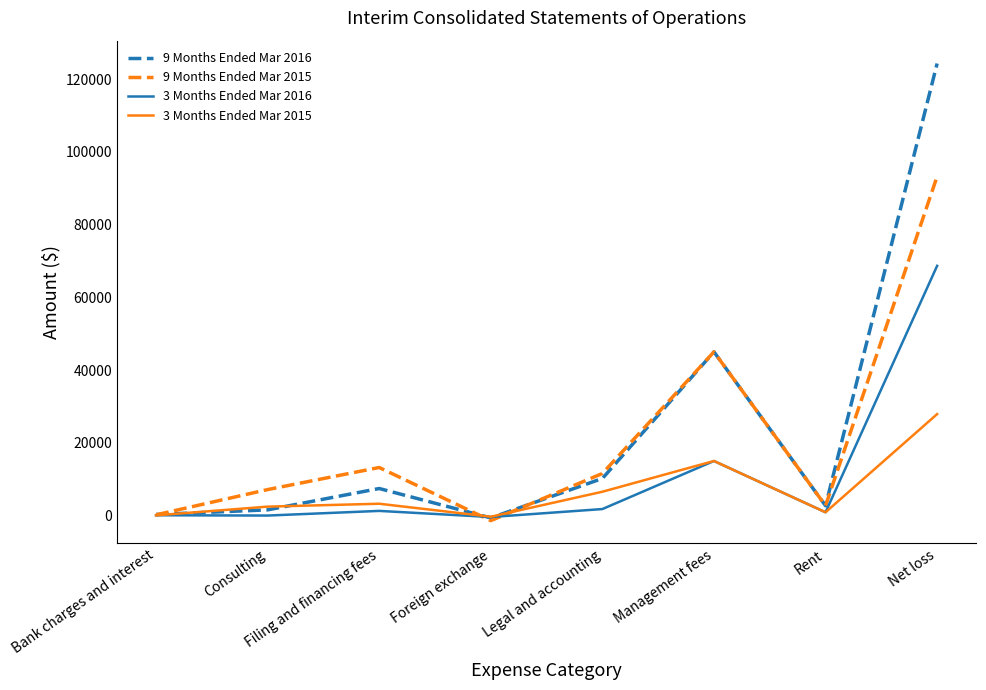

True or false: 3 Months Ended Mar 2016 has more than 2 points higher than both neighbors.

False